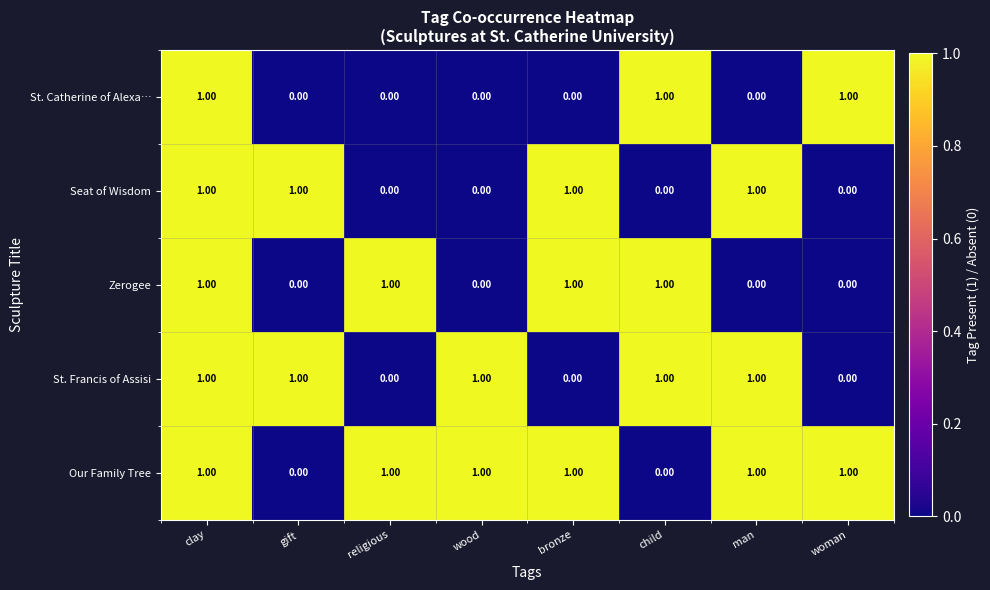

At how many categories does at least one series exceed 0?

8